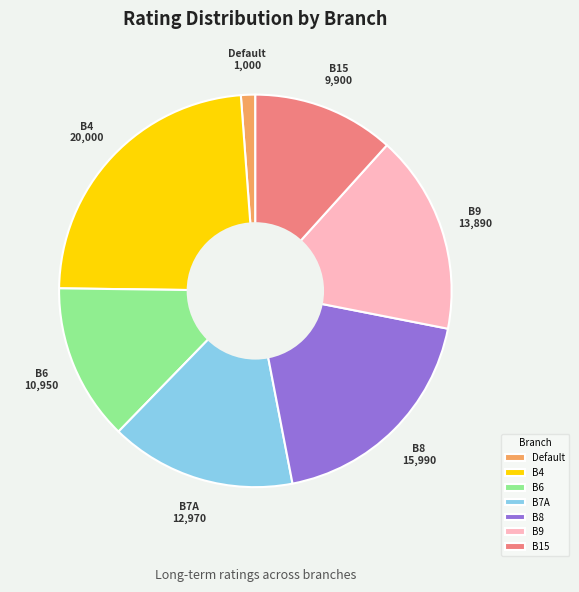

True or false: B8 accounts for 19% of the total.

True